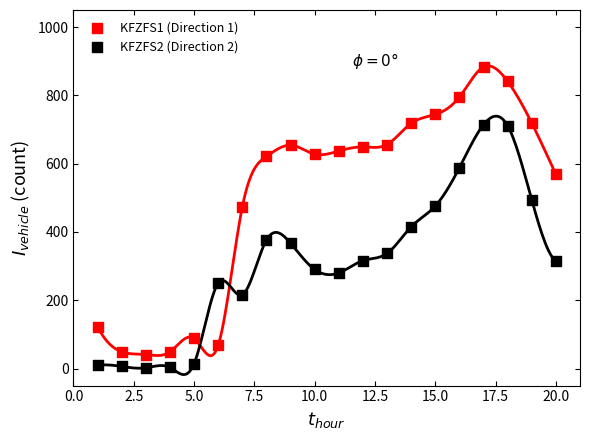

What is the X range (max minus min) for the scatter plot?

19